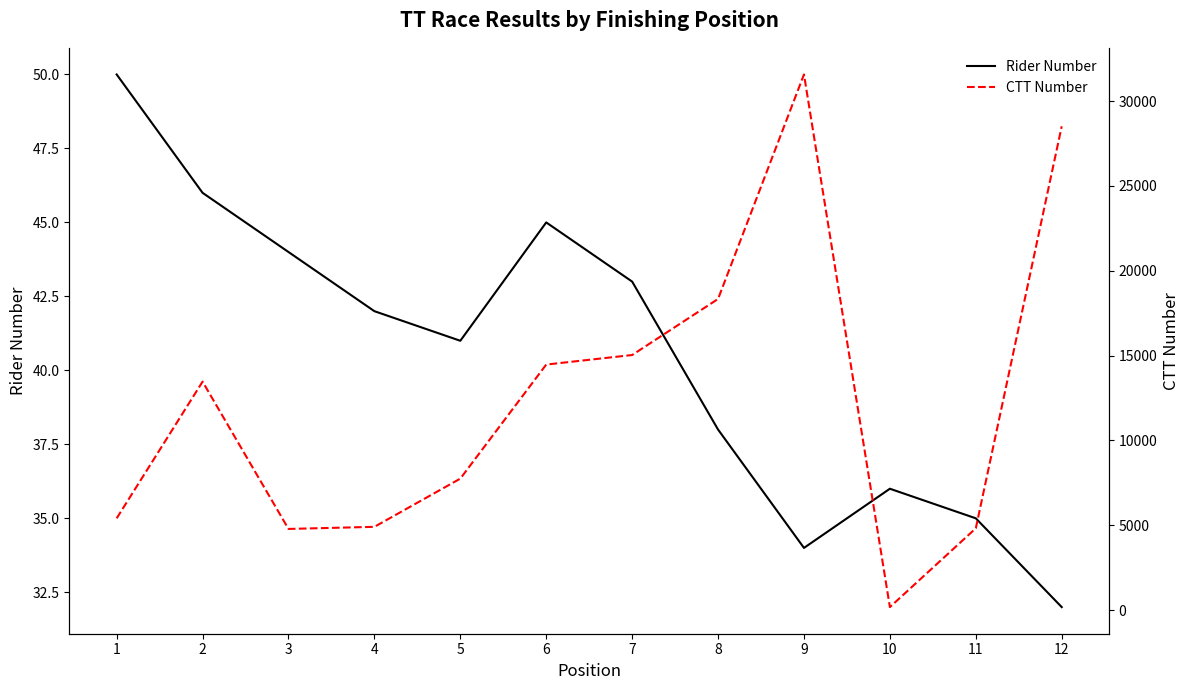

What value does the Rider Number series have at 2?

46